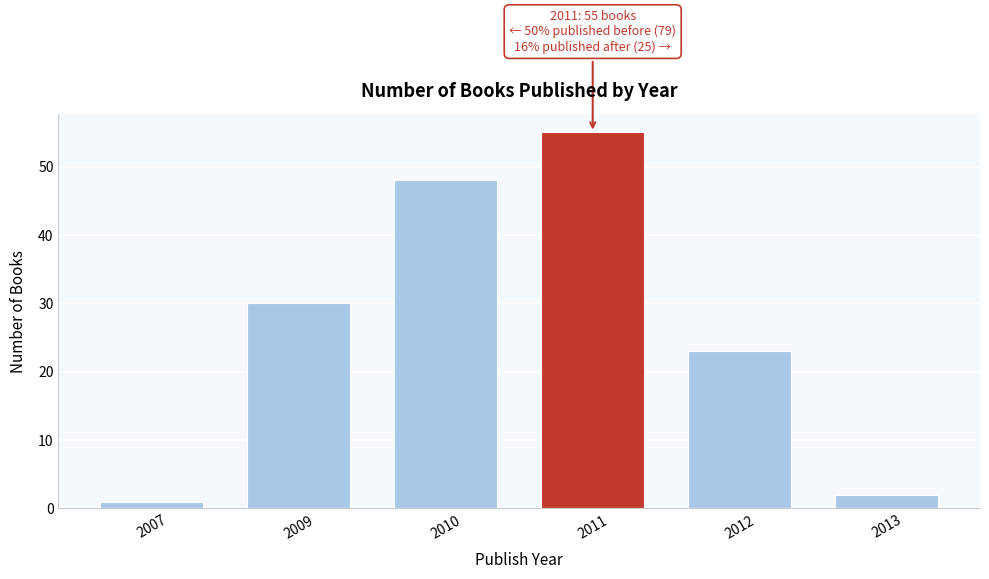

Reading right to left, list all the values displayed in this chart.

2013=2	2012=23	2011=55	2010=48	2009=30	2007=1